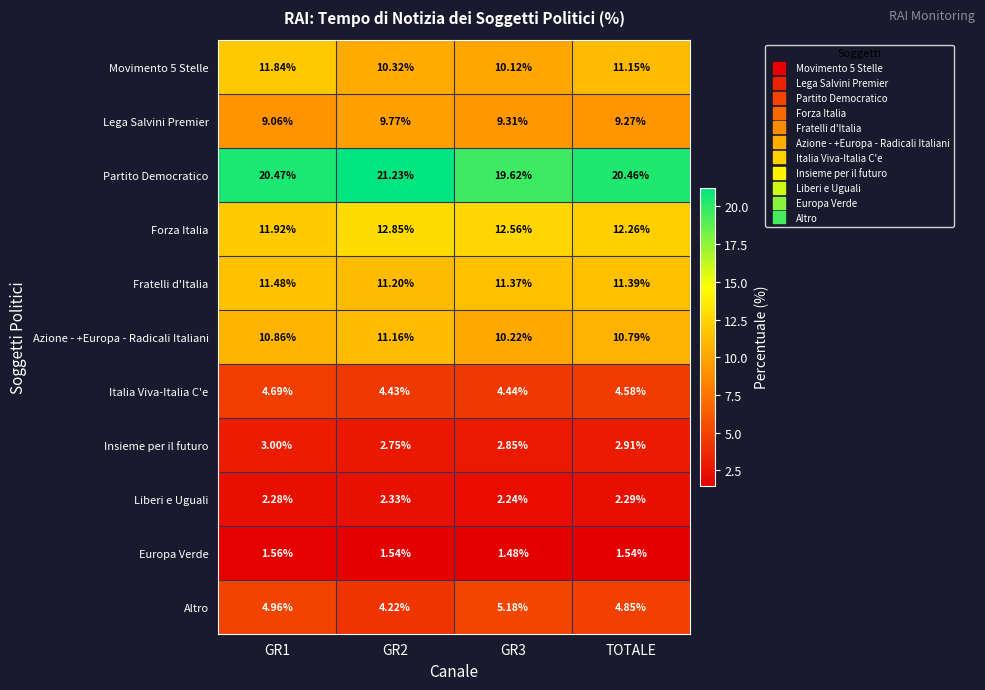

Is the value of Altro at TOTALE greater than the value of Fratelli d'Italia at GR1?

No